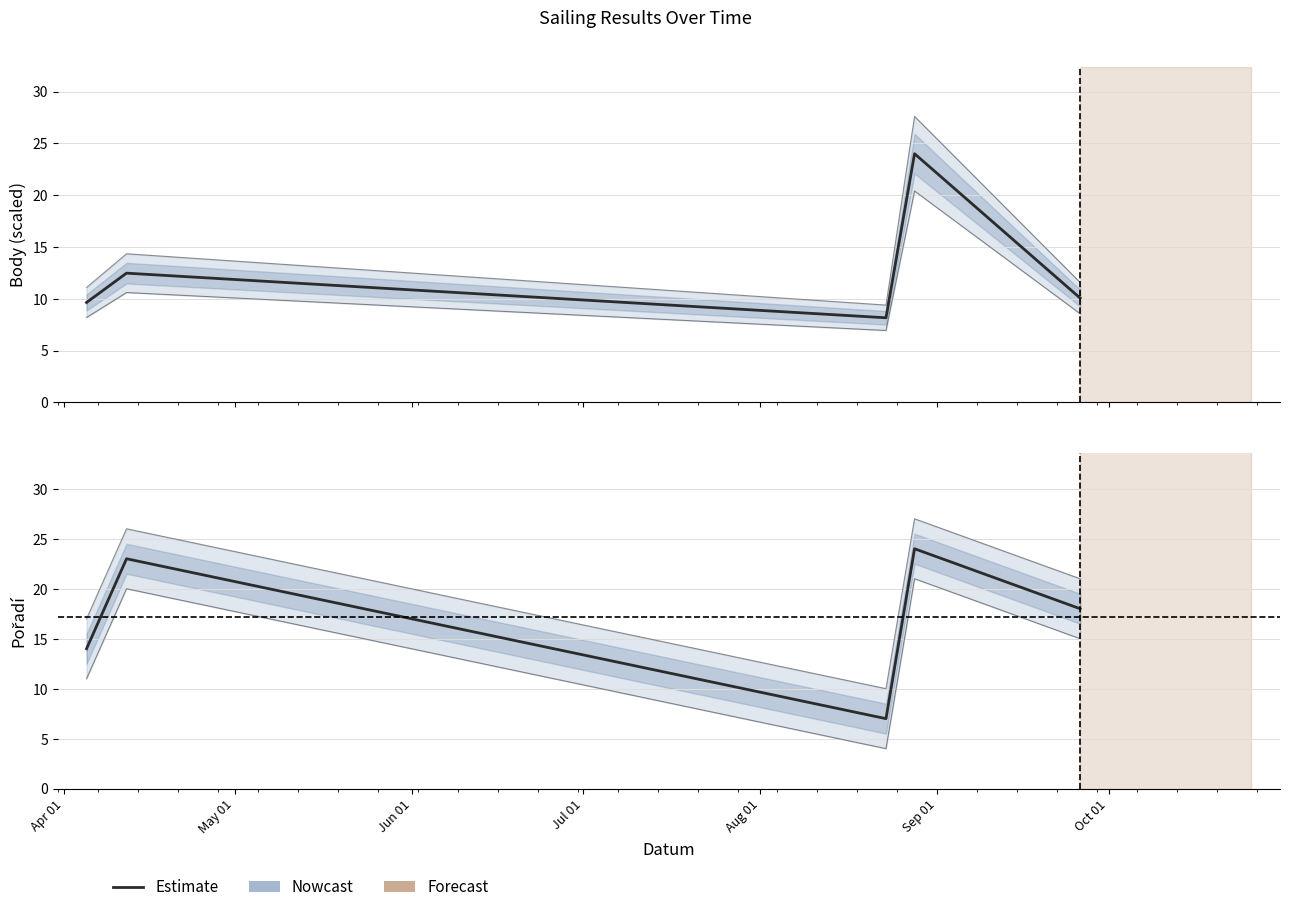

Which series has the largest total across all categories?

Pořadí